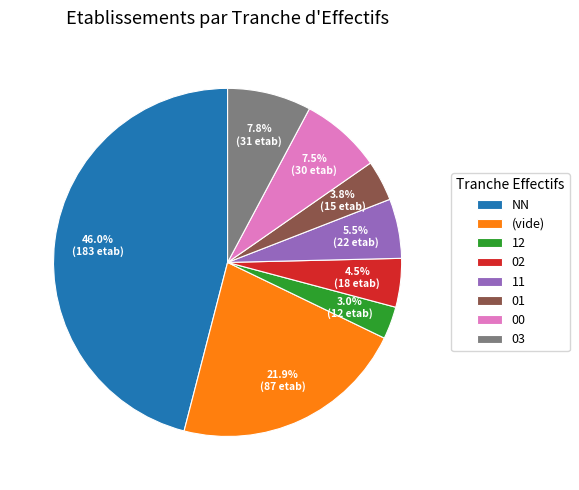

To the nearest percent, what is the combined percentage of 01 and 02?

8%